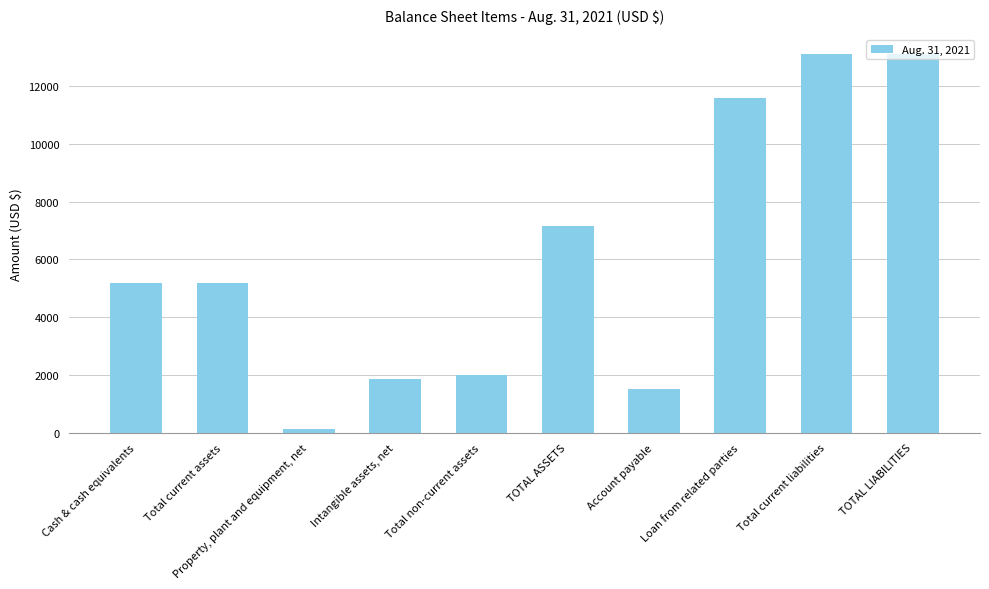

What is the label of the 1st bar from the right?

TOTAL LIABILITIES